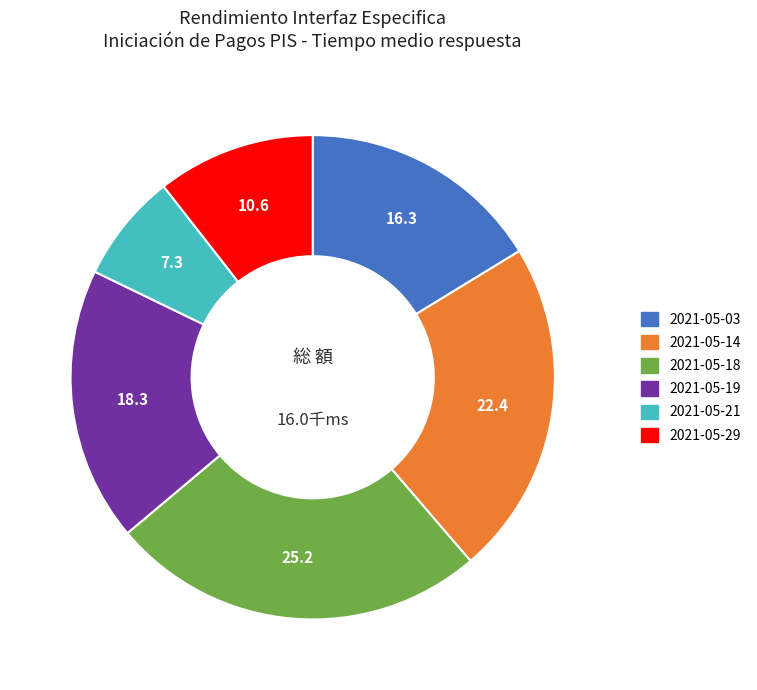

Do 2021-05-18 and 2021-05-03 together represent more than half of the pie?

No